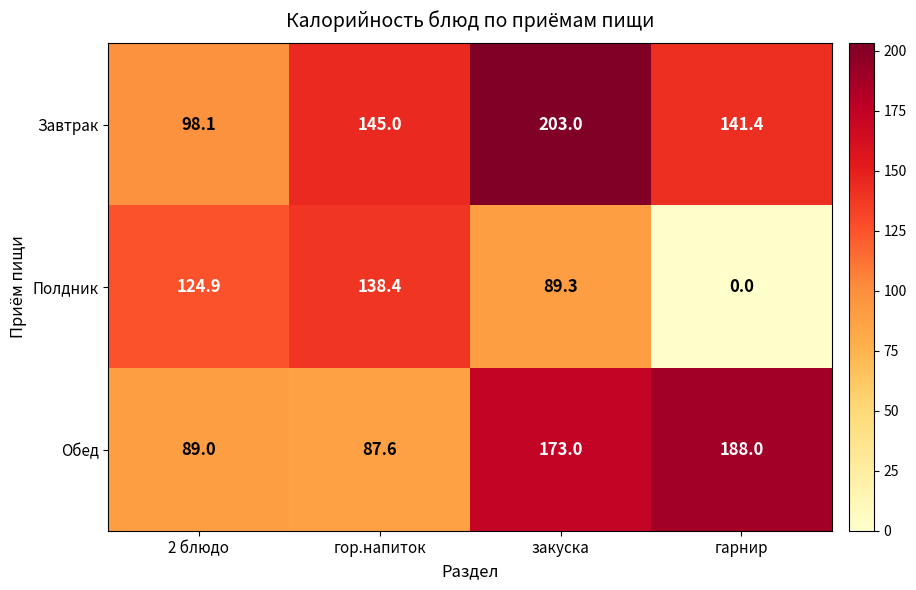

Rank the series by their maximum value, from lowest to highest.

Полдник, Обед, Завтрак